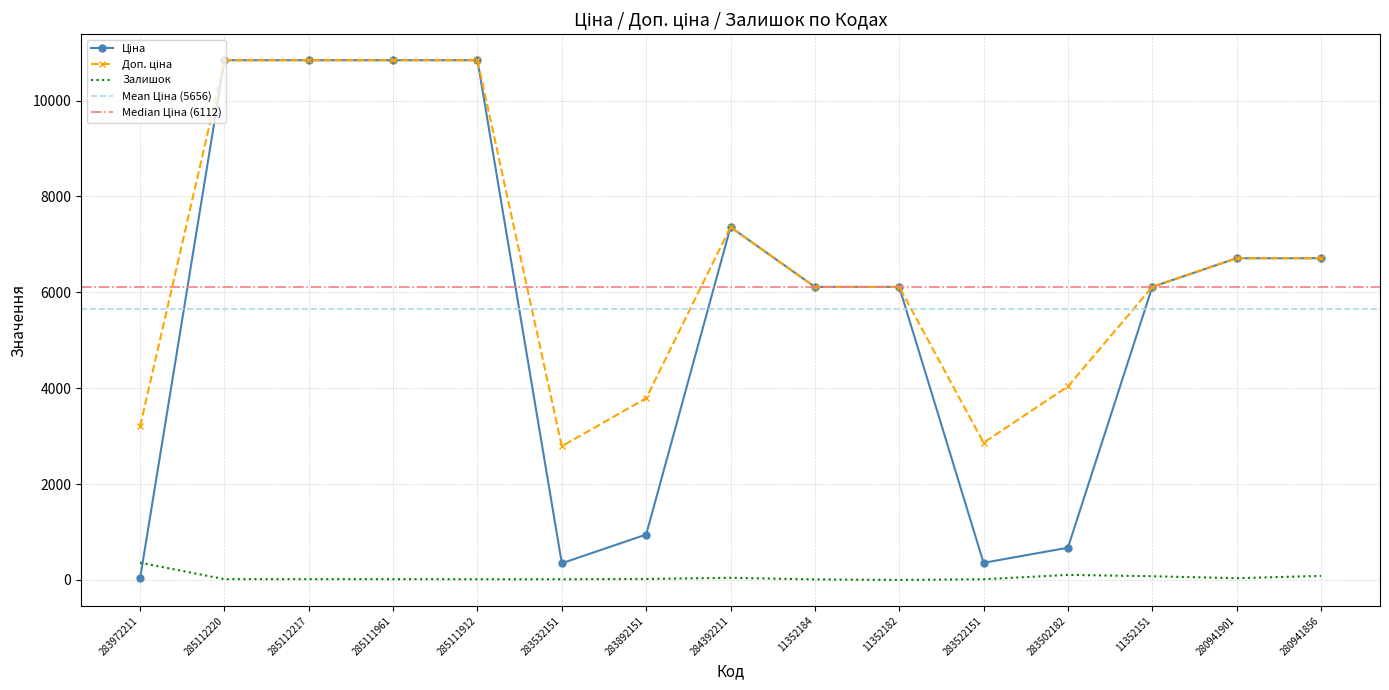

Where does the Доп. ціна series first go above 6112?

285112220